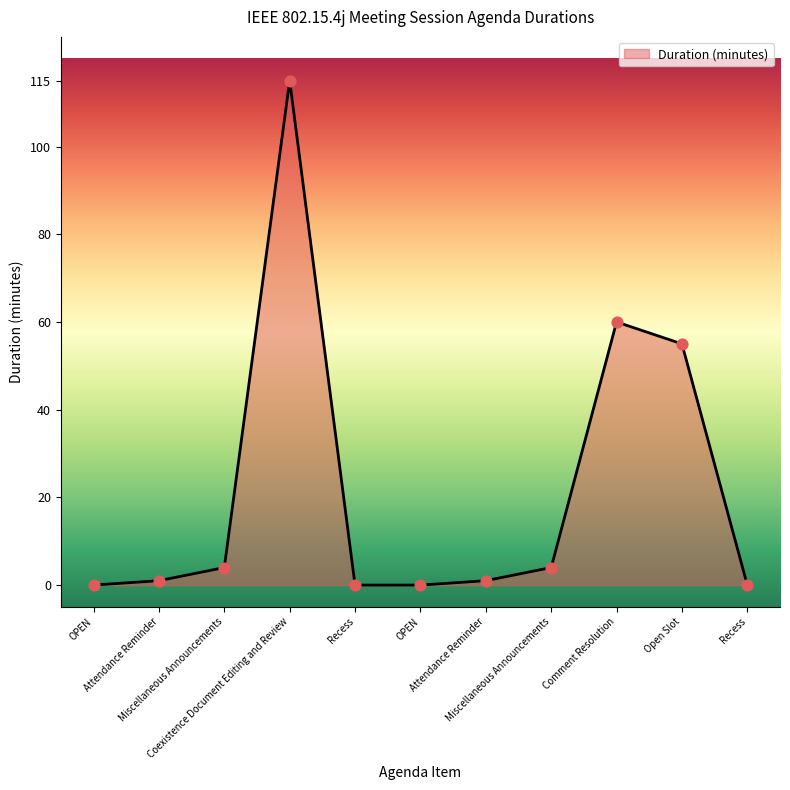

Which has a higher value, Miscellaneous Announcements or Recess?

Miscellaneous Announcements